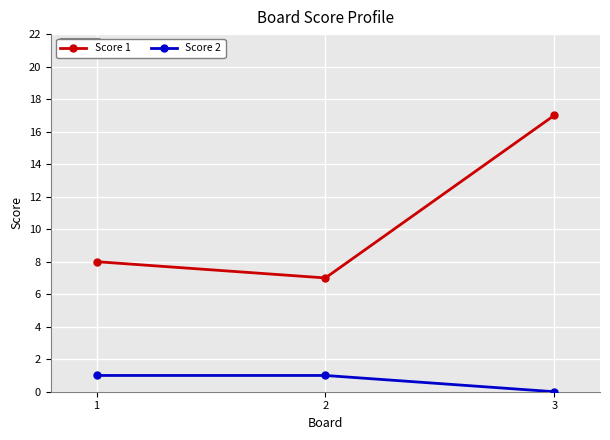

What is the spread (max minus min) of values at 3?

17